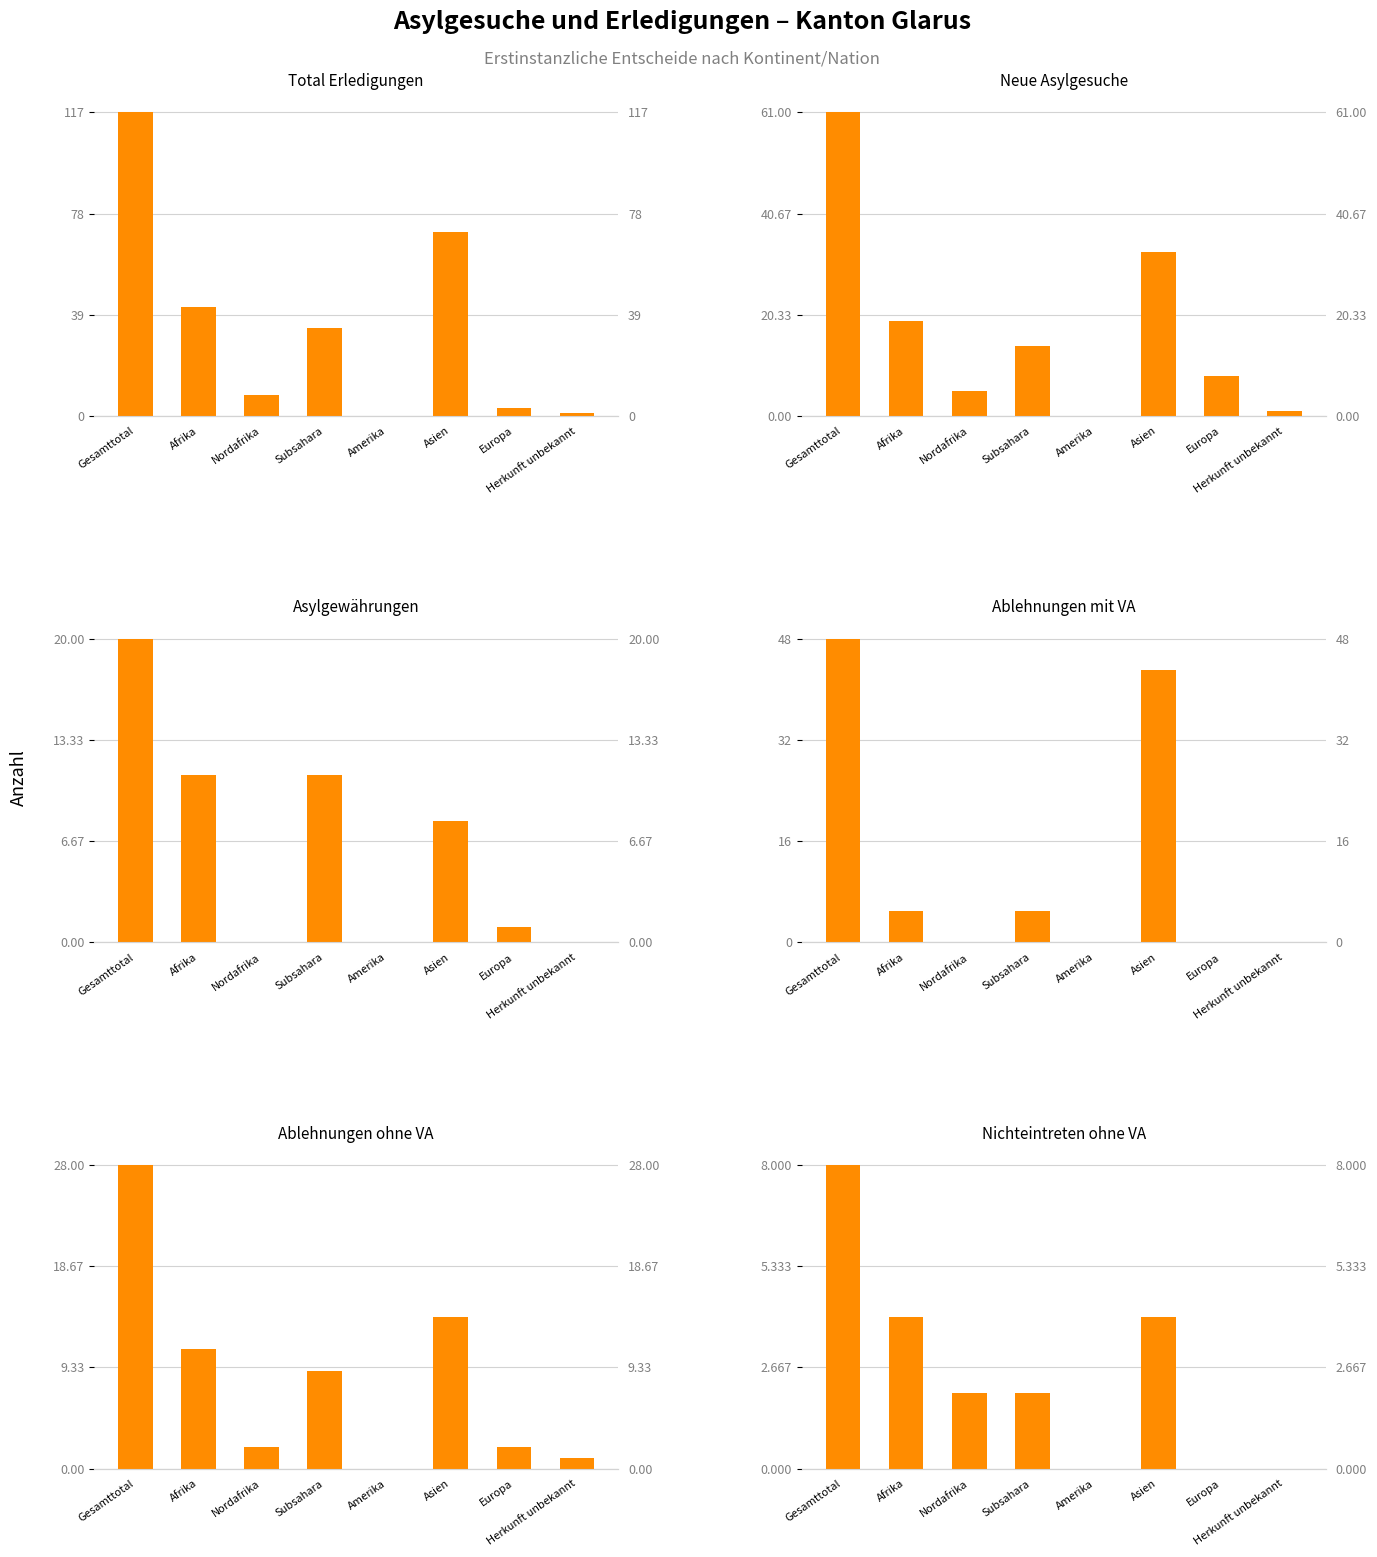

Does the chart contain any negative values?

No